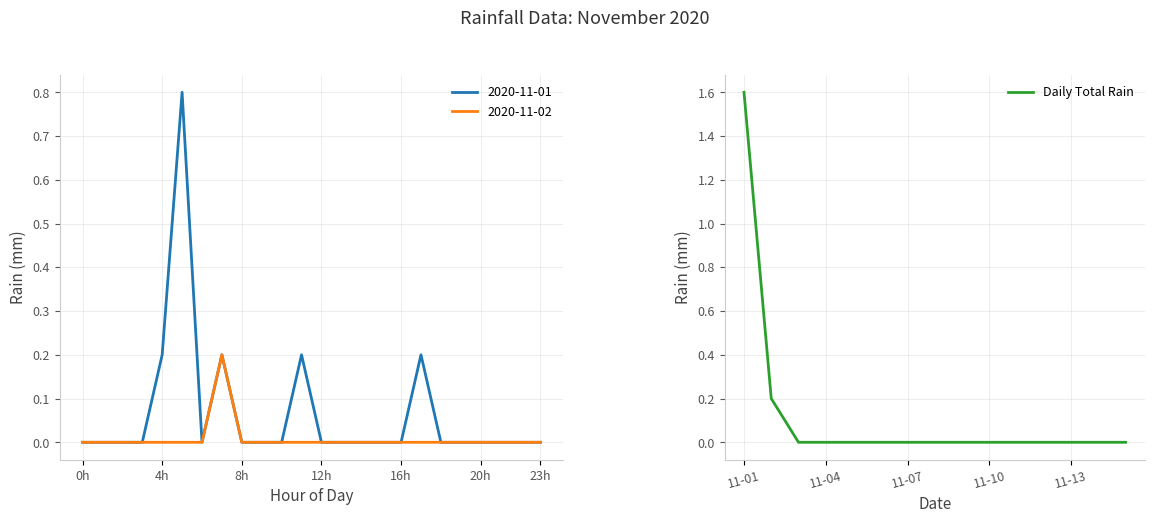

The 2020-11-01 series shows -0.5 at 23h. True or false?

False